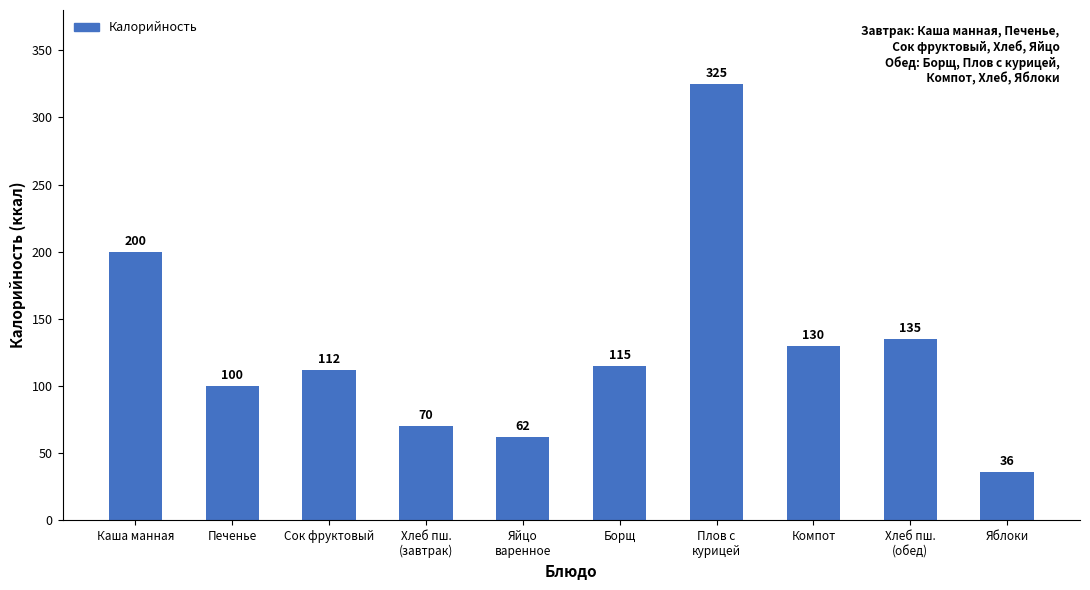

What is the sum of all values?

1285